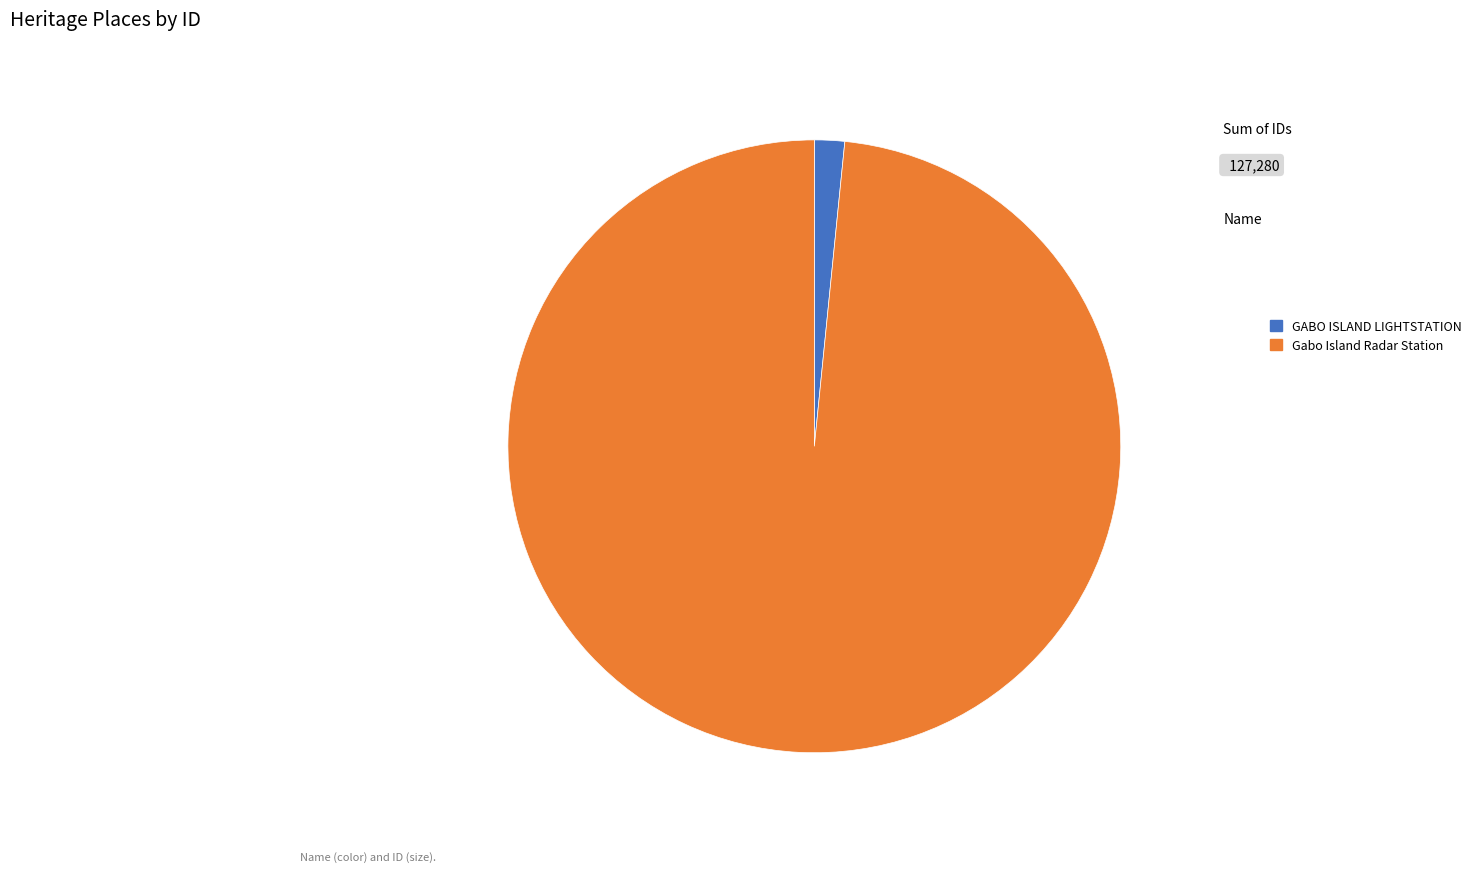

Rank the categories by value from highest to lowest.

Gabo Island Radar Station, GABO ISLAND LIGHTSTATION